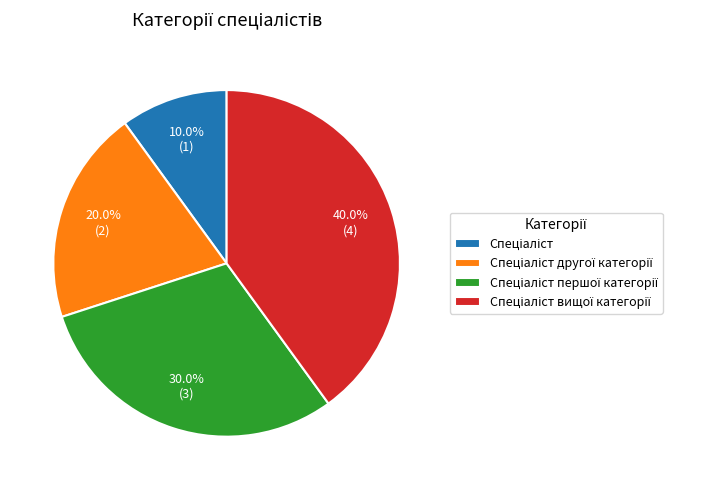

Is there a majority slice in this chart?

No